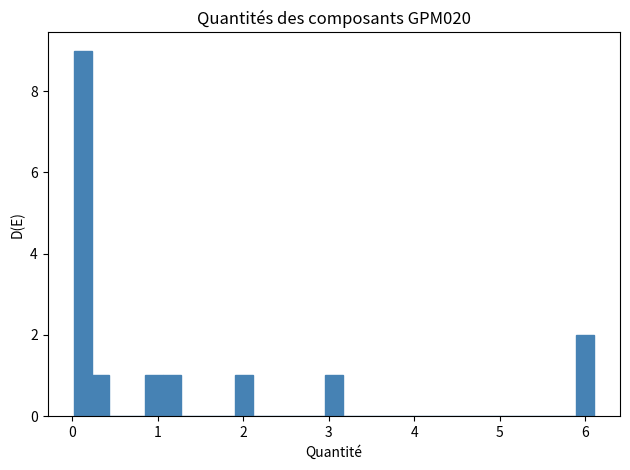

Around what value on the x-axis is the tallest bar? Give the approximate position of its centre, as read against the axis.

0.1